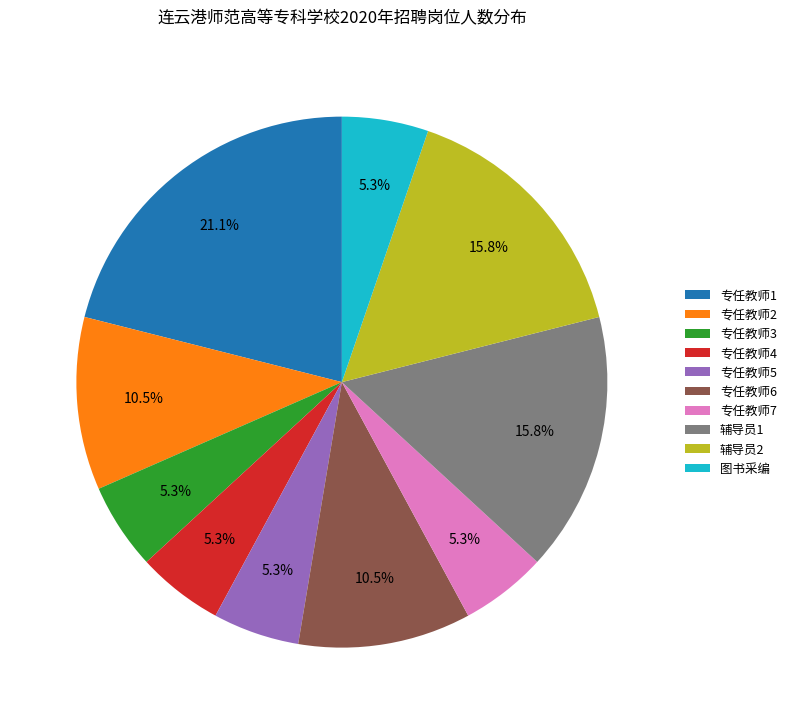

To the nearest percent, what percentage of the pie is 辅导员1?

16%